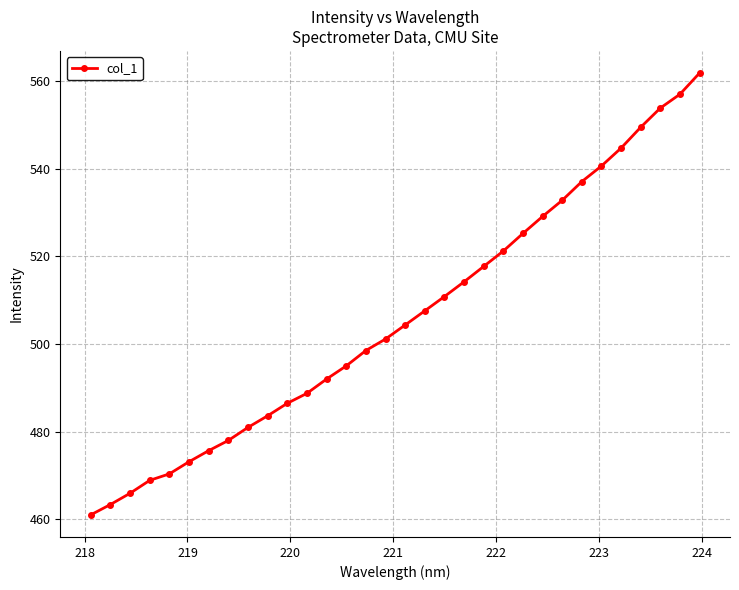

What is the value of the 12th point from the left?

488.7